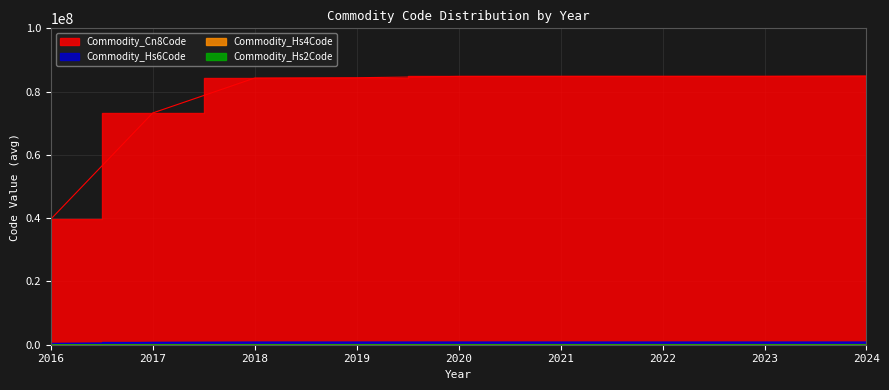

Between 2023 and 2024, which series saw the biggest shift?

Commodity_Cn8Code